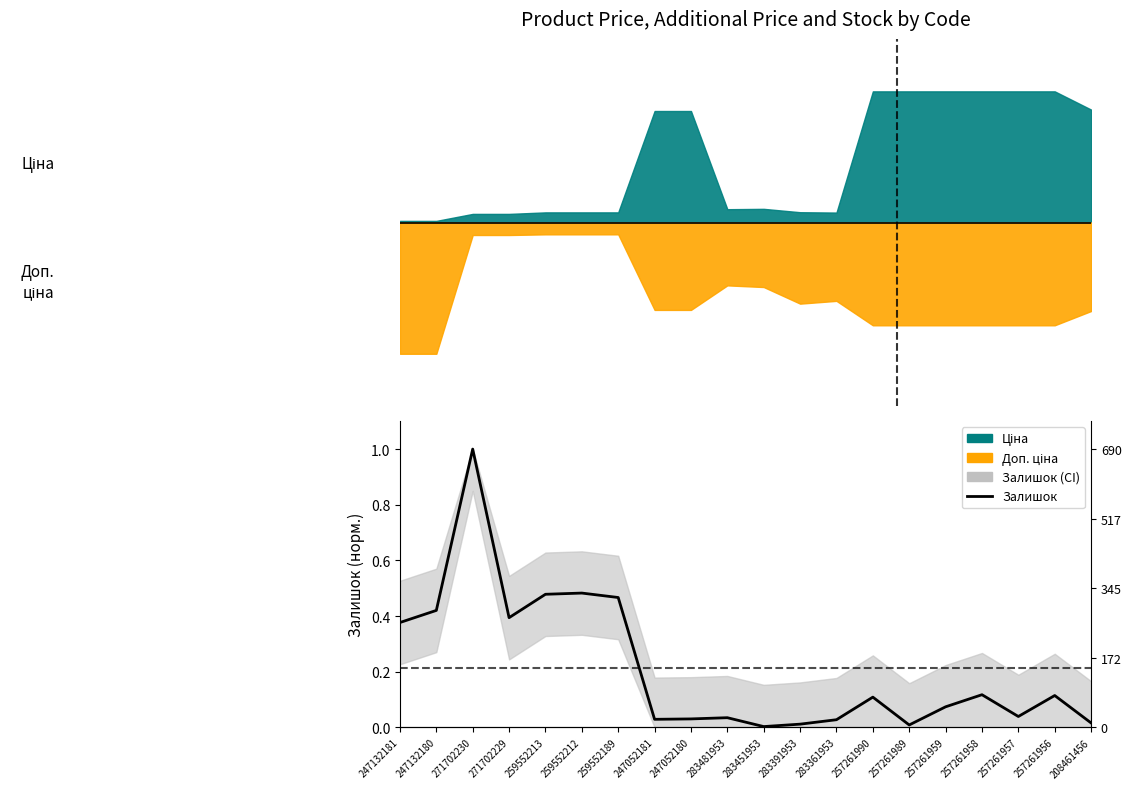

At which category does the data reach its first local valley?

271702229